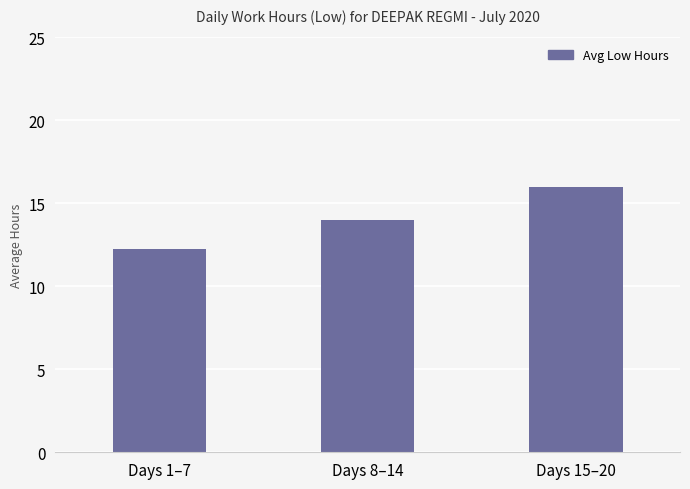

Where is the data nearest to the value 14?

Days 8–14